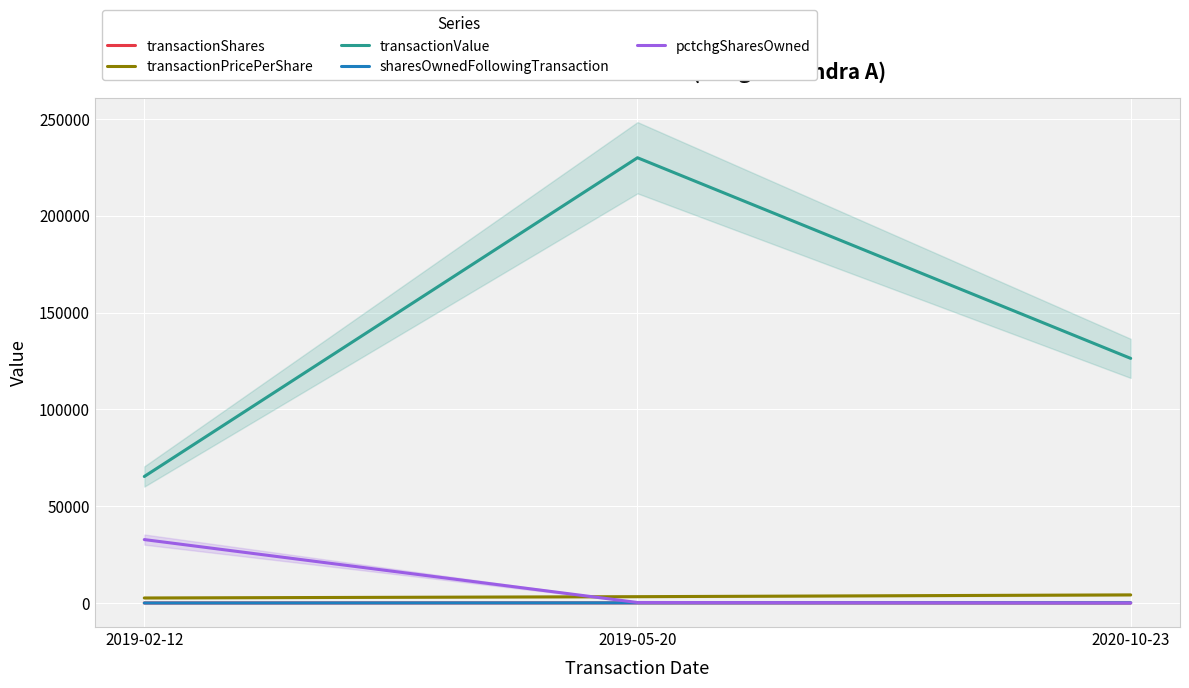

What is the average value of the sharesOwnedFollowingTransaction series?

81.7